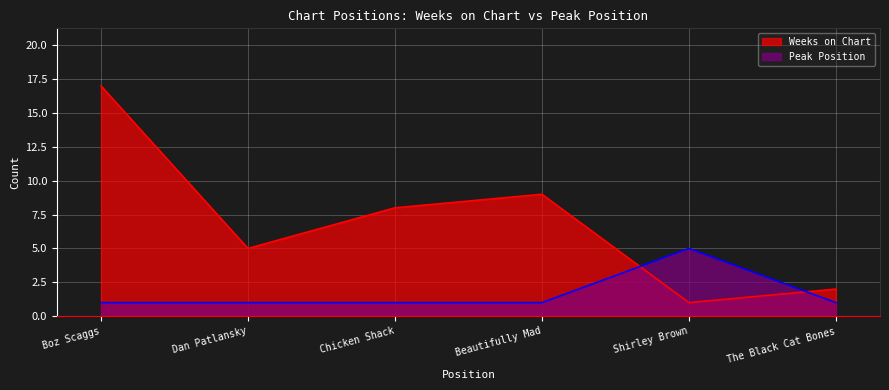

At which label is Peak Position closest to 3?

Boz Scaggs